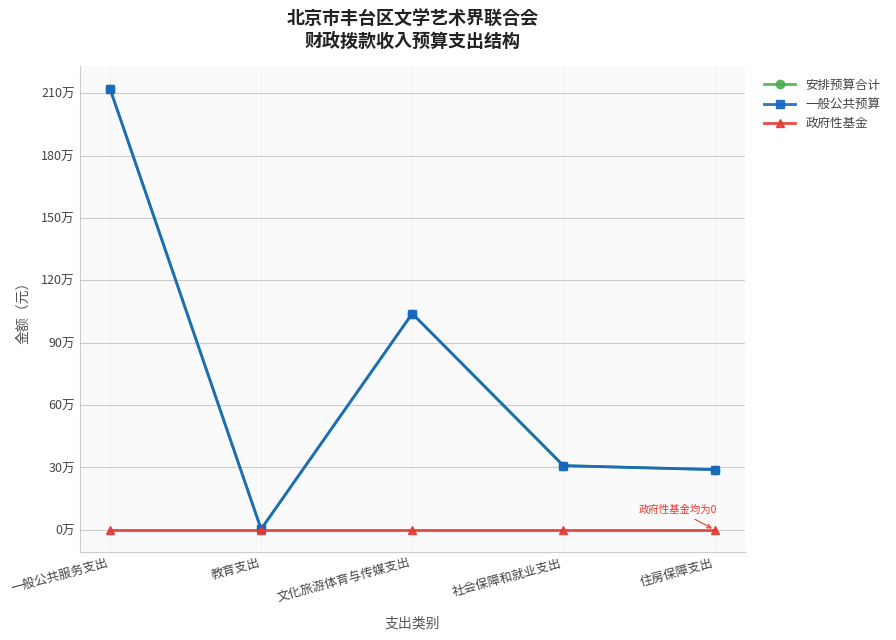

What is the label of the 1st point from the right?

住房保障支出